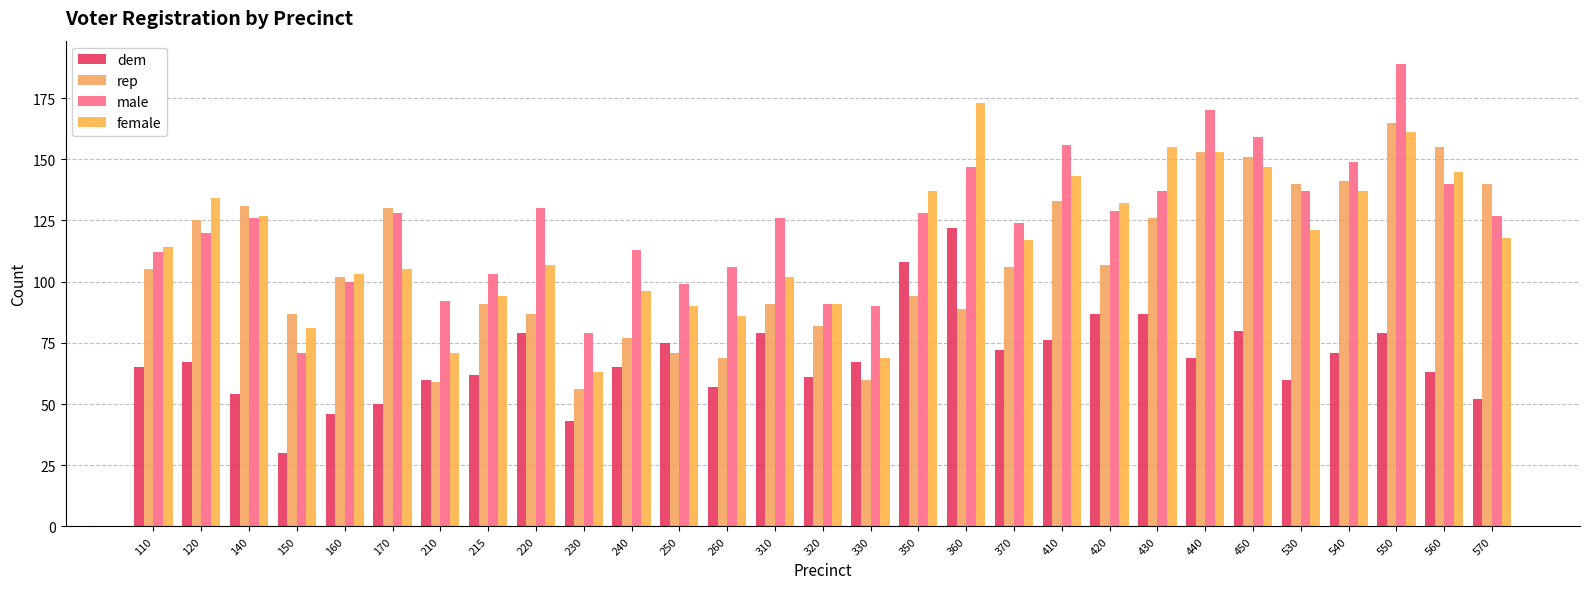

At how many categories does at least one series exceed 56?

29